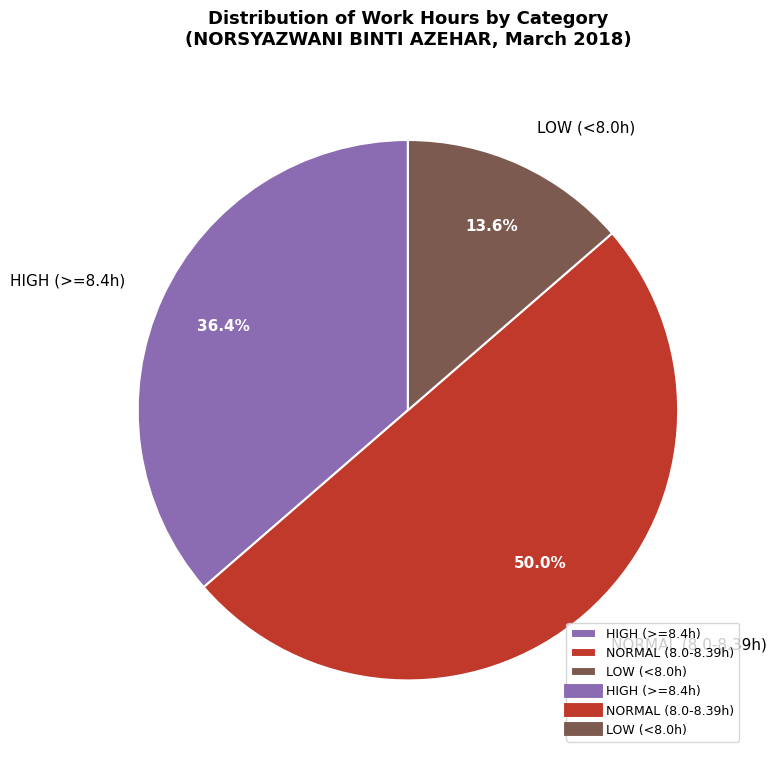

How many slices are in this pie chart?

3